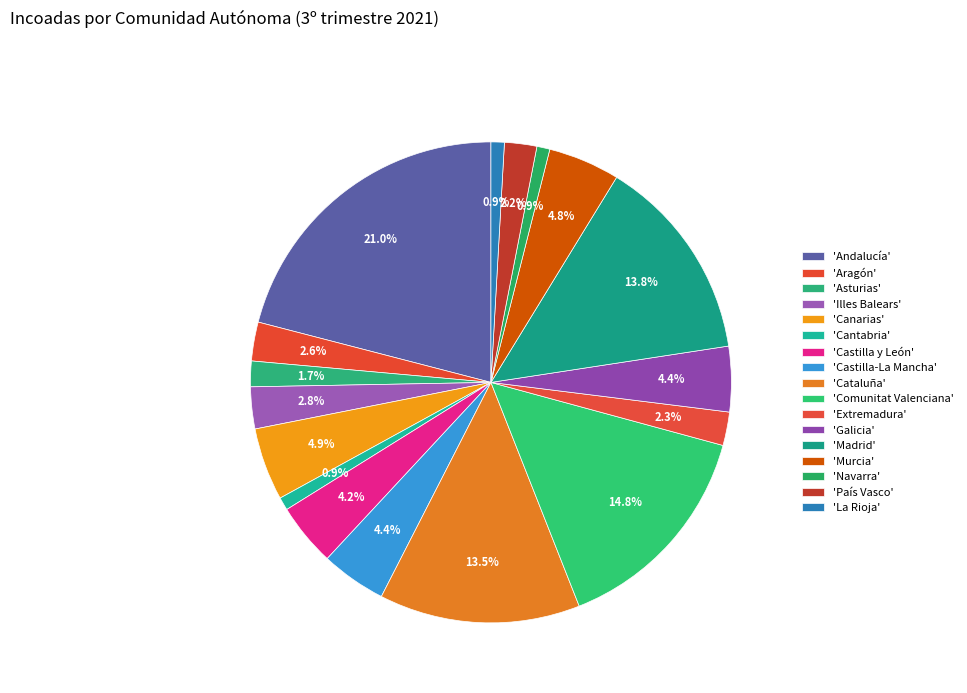

To the nearest percent, what is the average slice percentage?

6%